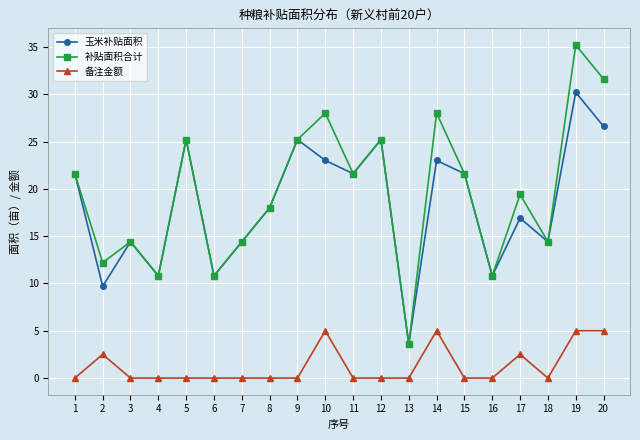

What is the difference between the maximum and second lowest values in the 补贴面积合计 series?

24.4